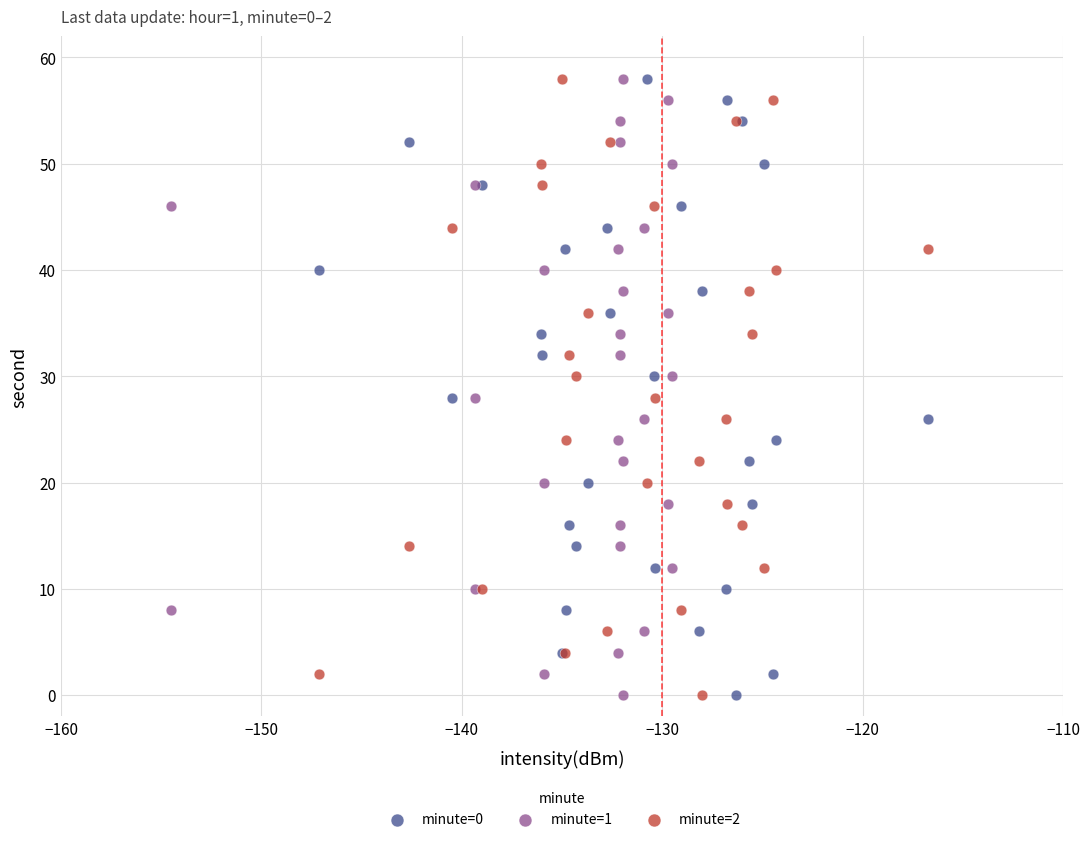

What are all the series names shown in the legend?

minute=0, minute=1, minute=2